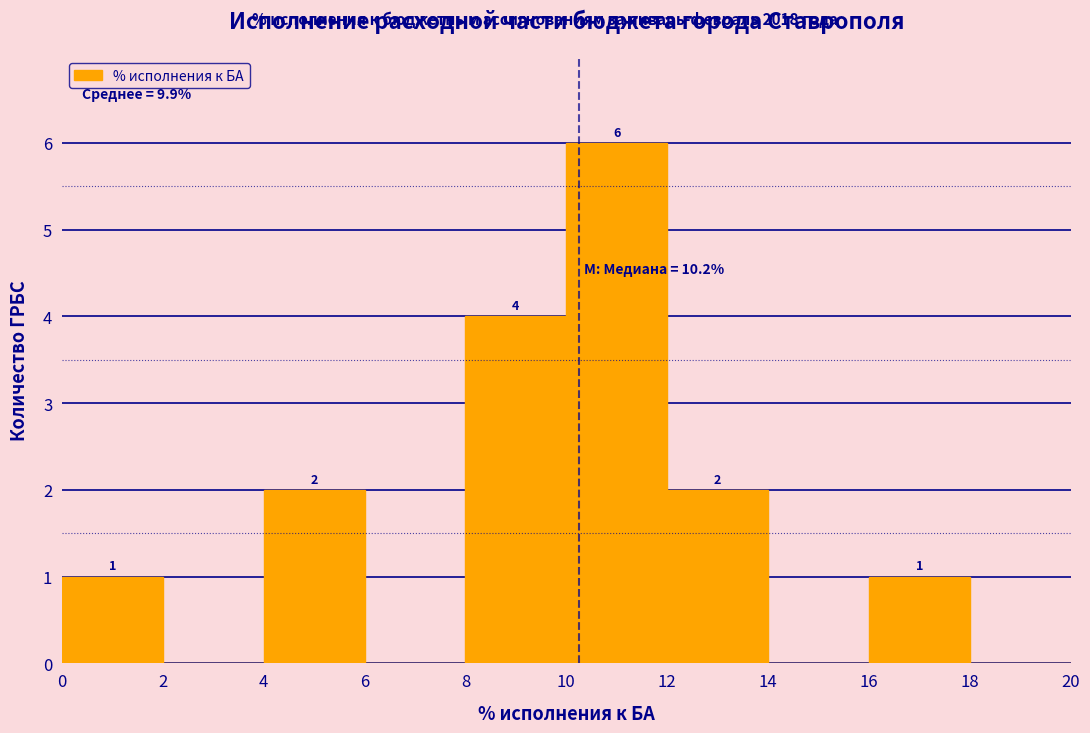

Over which range of the x-axis is the bar tallest?

10 to 12